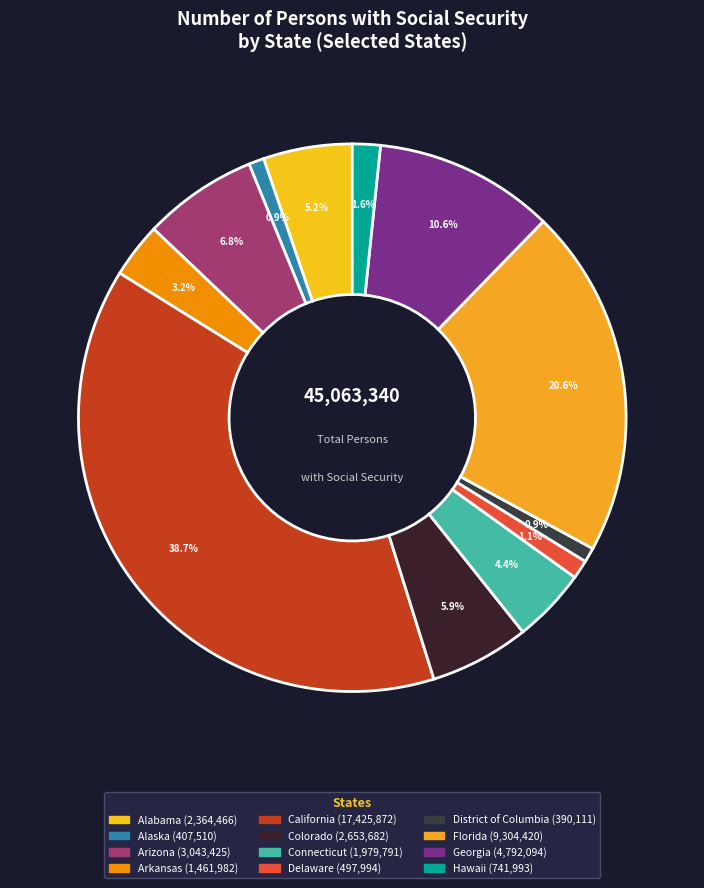

Does Connecticut represent more than half of the total?

No